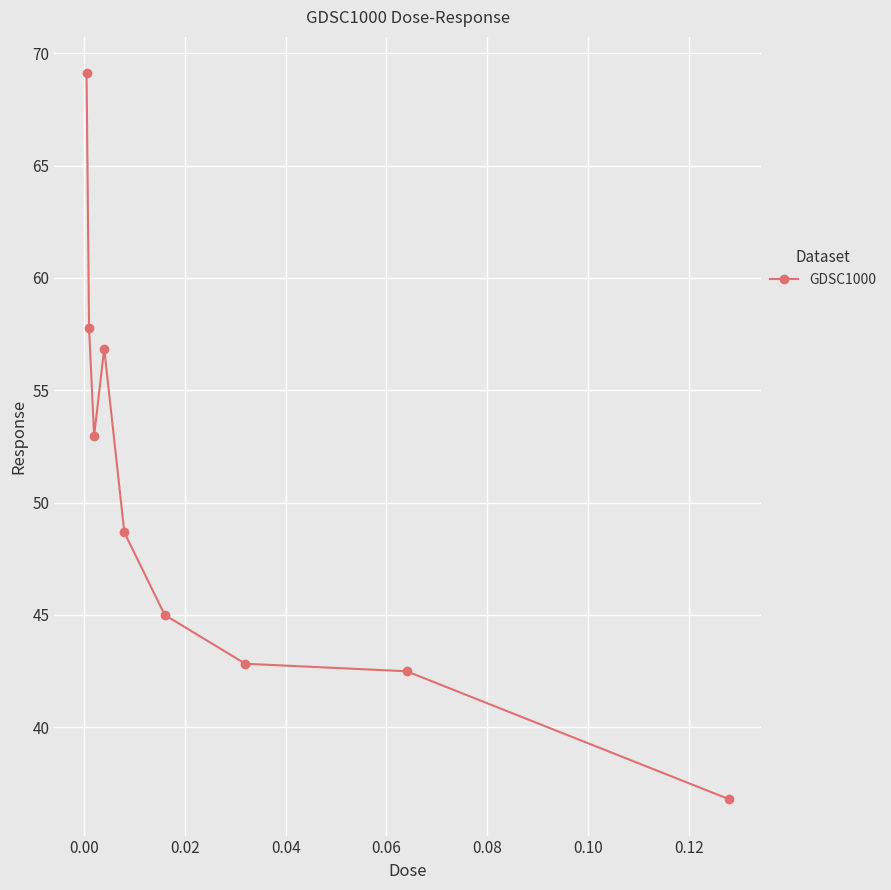

What is the smallest value displayed?

36.8